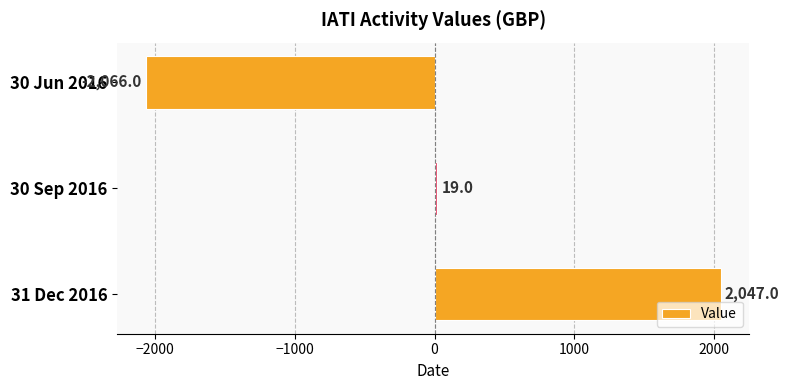

List the labels in order of value, largest first.

31 Dec 2016, 30 Sep 2016, 30 Jun 2016